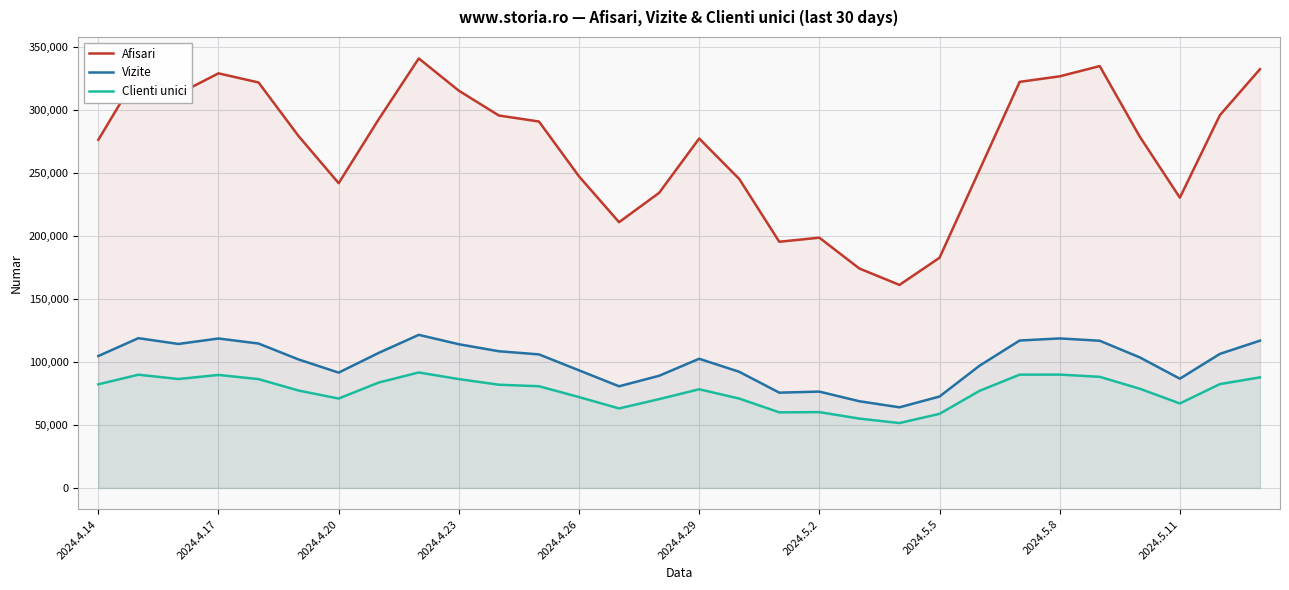

How many lines are shown in the chart?

3